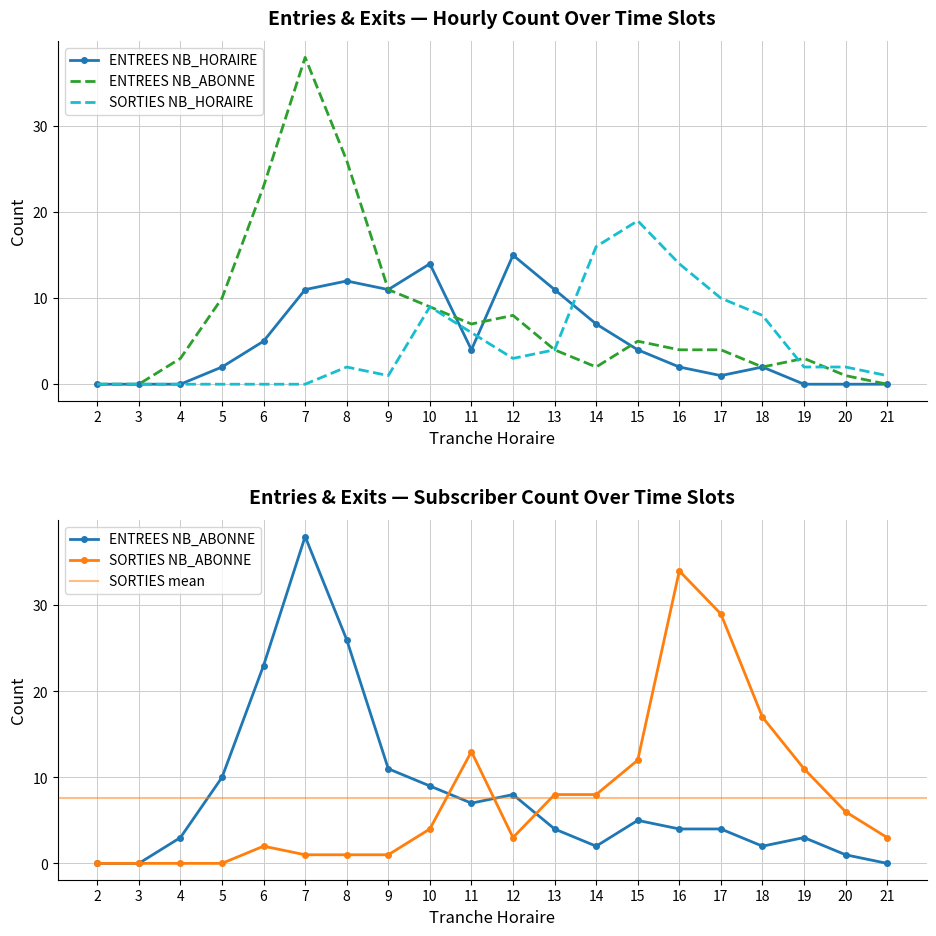

Between 15 and 19, which series saw the biggest shift?

SORTIES_NB_HORAIRE